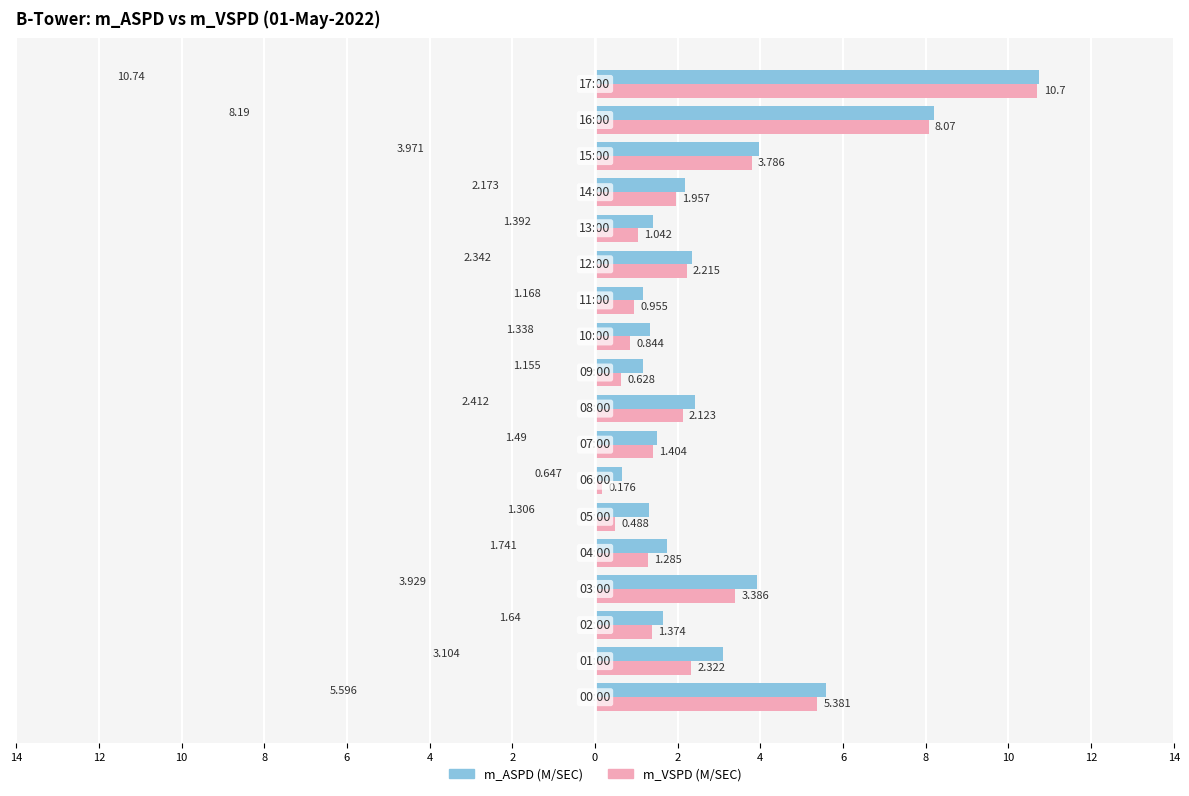

What are all the series names shown in the legend?

m_ASPD (M/SEC), m_VSPD (M/SEC)